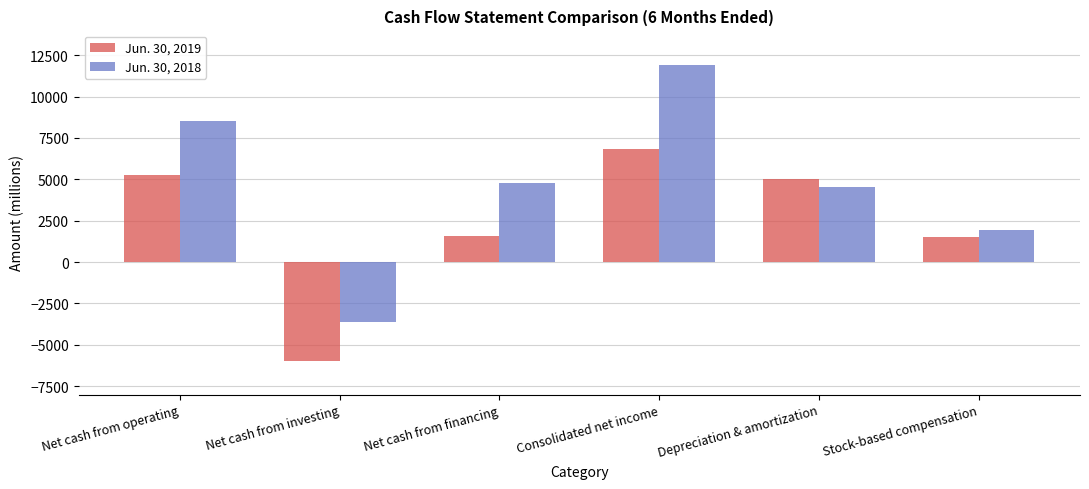

List the series in order of their overall mean, lowest first.

Jun. 30, 2019, Jun. 30, 2018